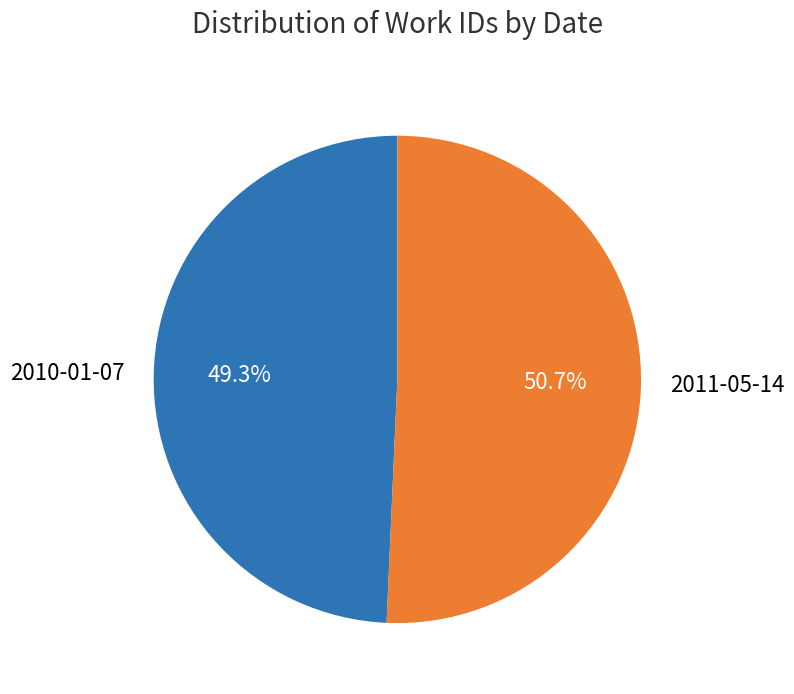

Between 2010-01-07 and 2011-05-14, which is larger?

2011-05-14